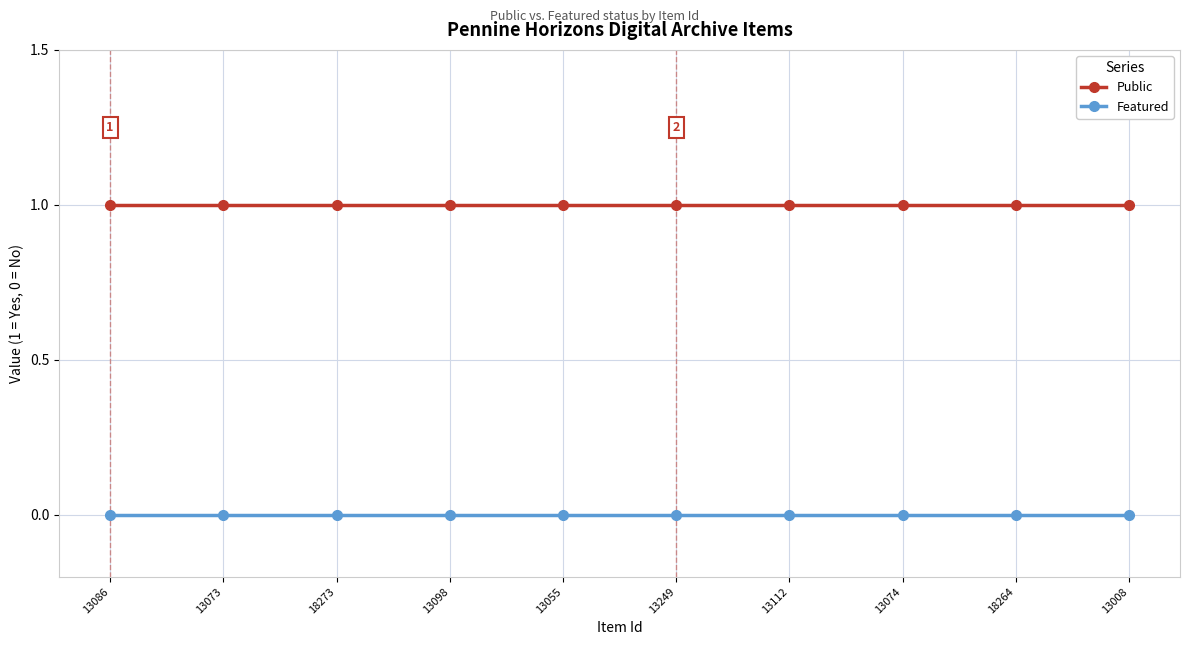

True or false: Public and Featured cross at least once.

False